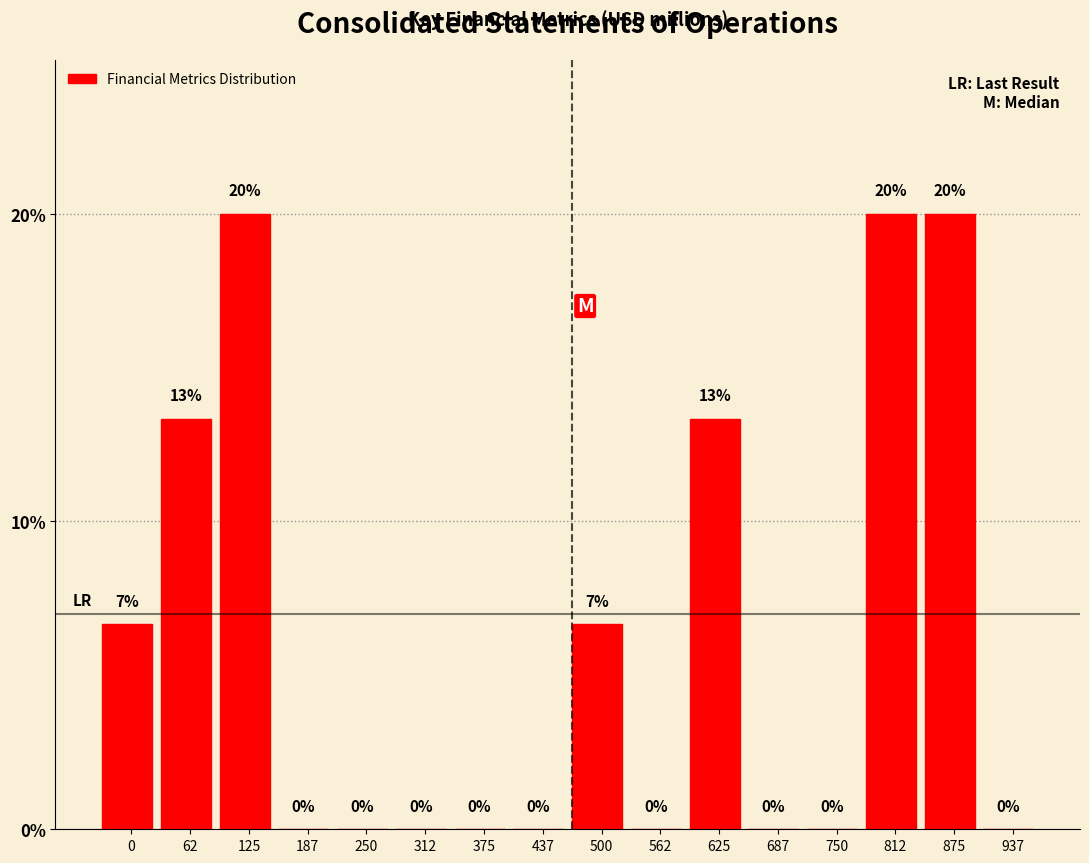

Which has a higher value, 875 or 62?

875